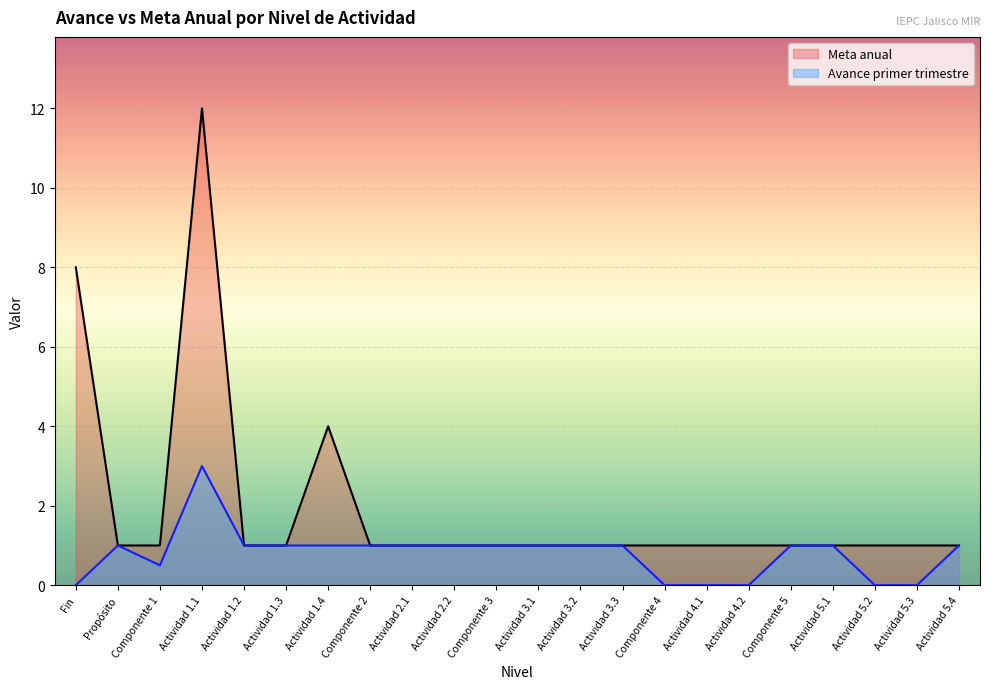

True or false: Avance primer trimestre has a value of 0.0 at Actividad 4.2.

True